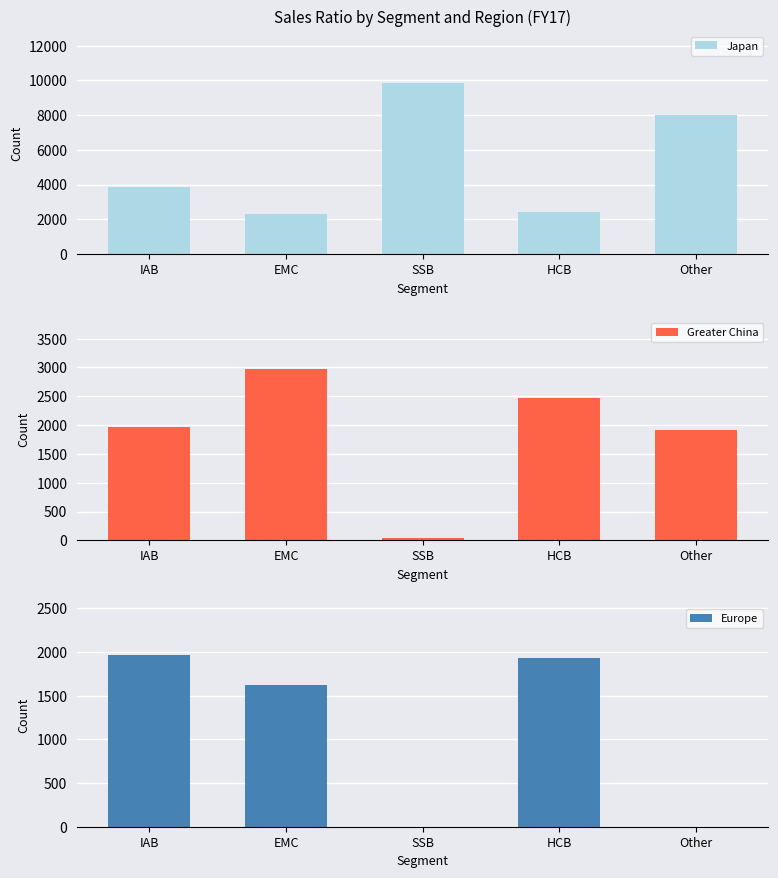

What is the label of the 1st bar from the right?

Other